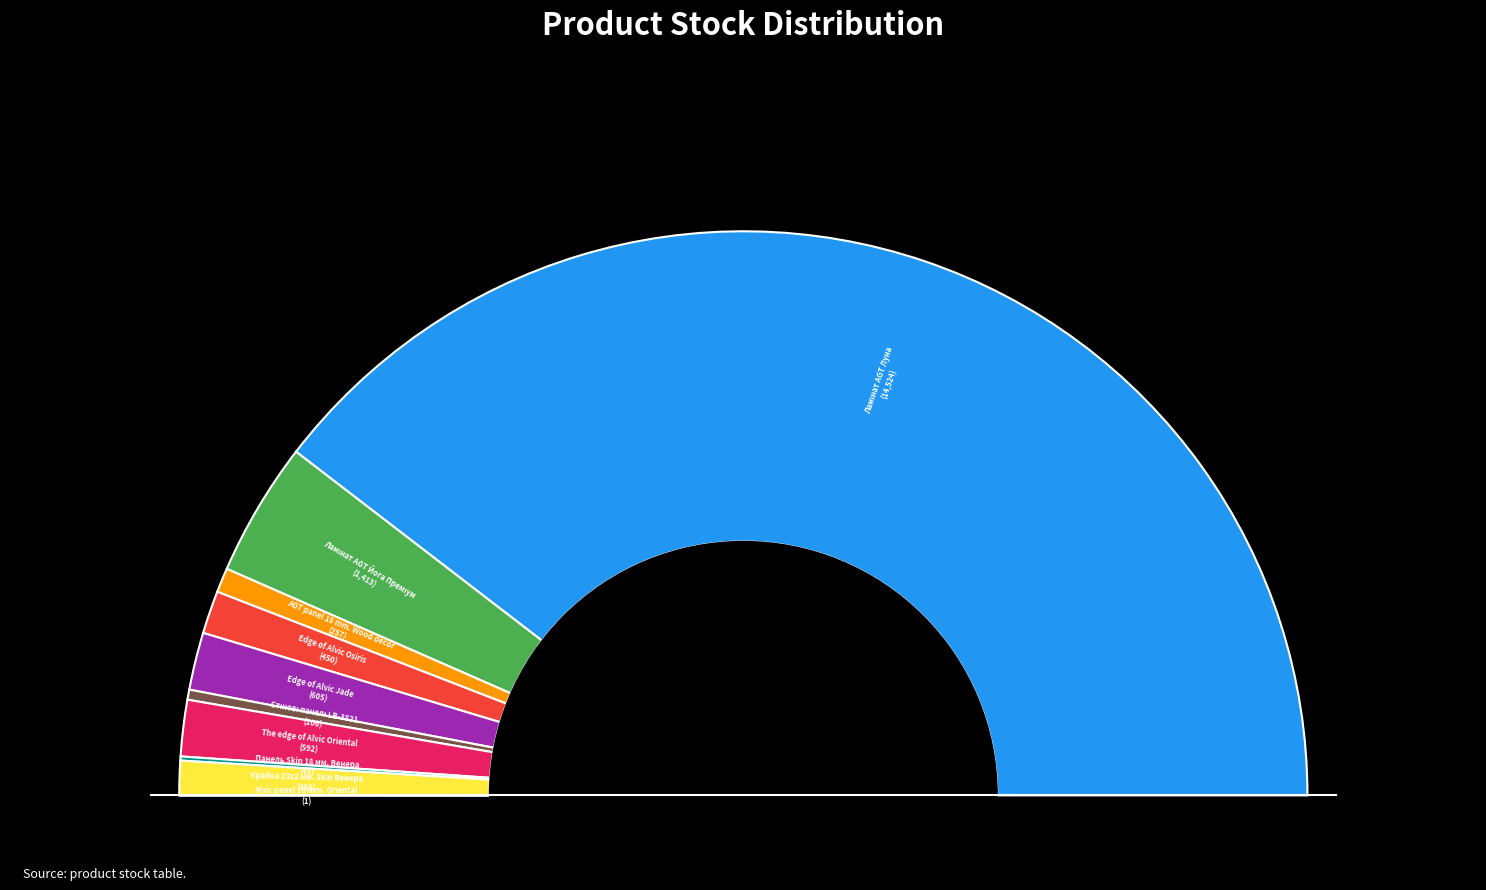

To the nearest percent, what is the combined percentage of Ламінат AGT Луна and Стінові панелі LB-3821?

80%